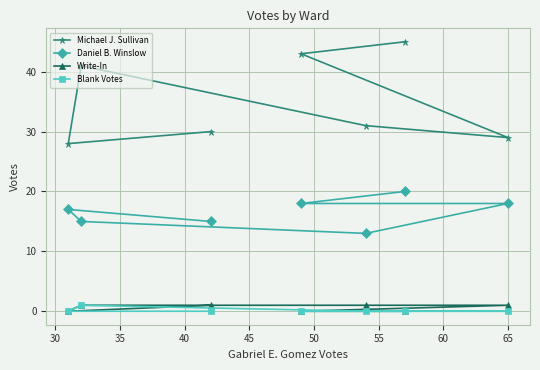

Which series has the largest total across all categories?

Michael J. Sullivan